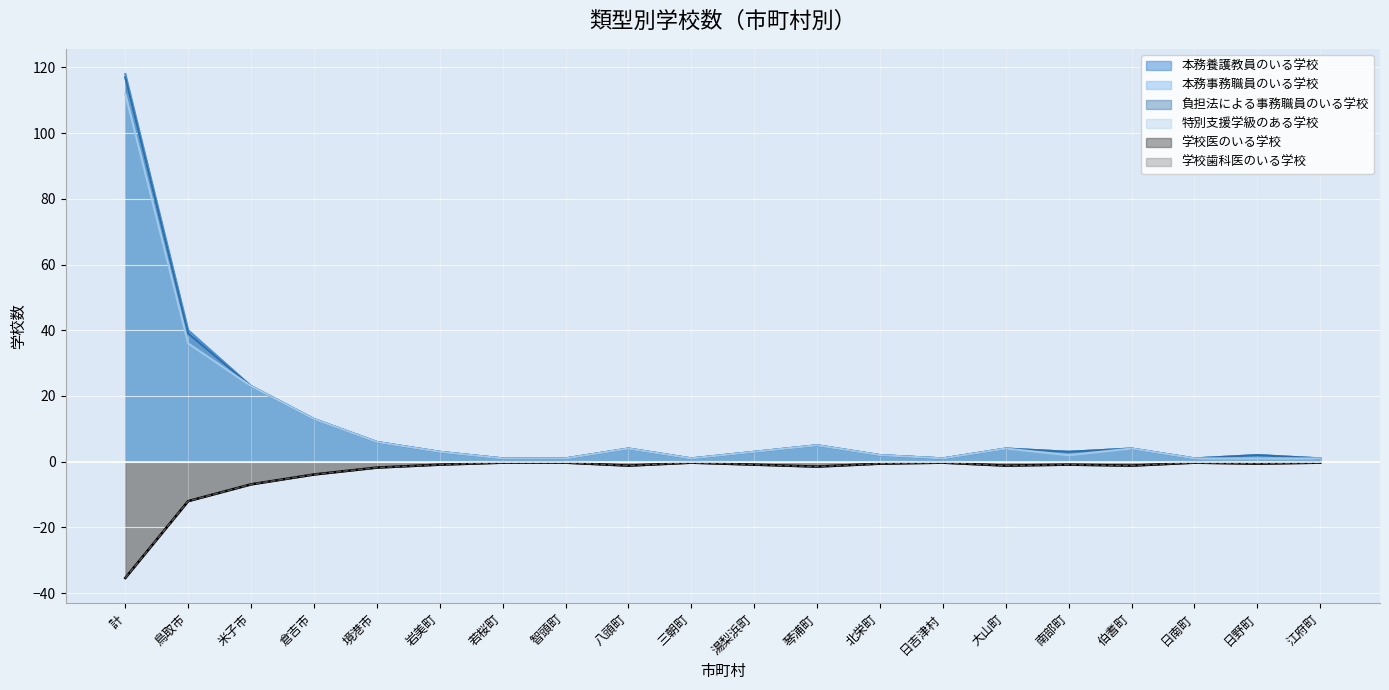

What is the spread (max minus min) of values at 湯梨浜町?

3.9